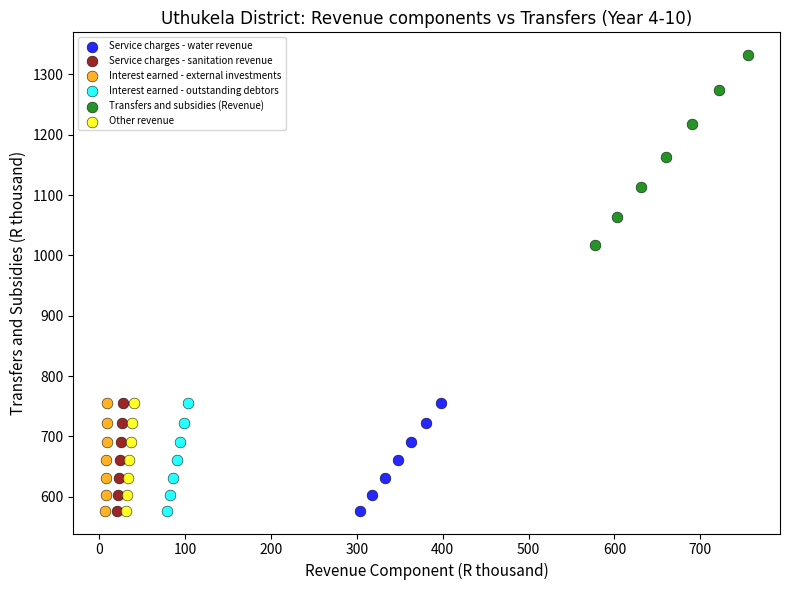

Which series reaches the maximum Y coordinate?

Transfers and subsidies (Revenue)